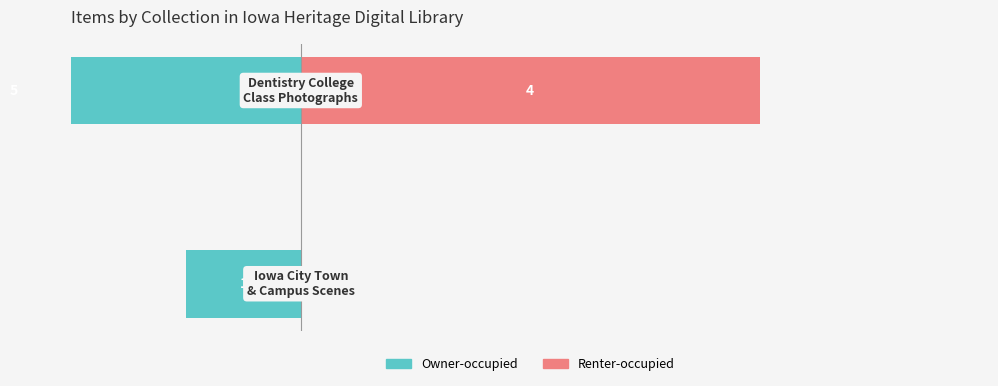

Count the number of data series in this chart.

2